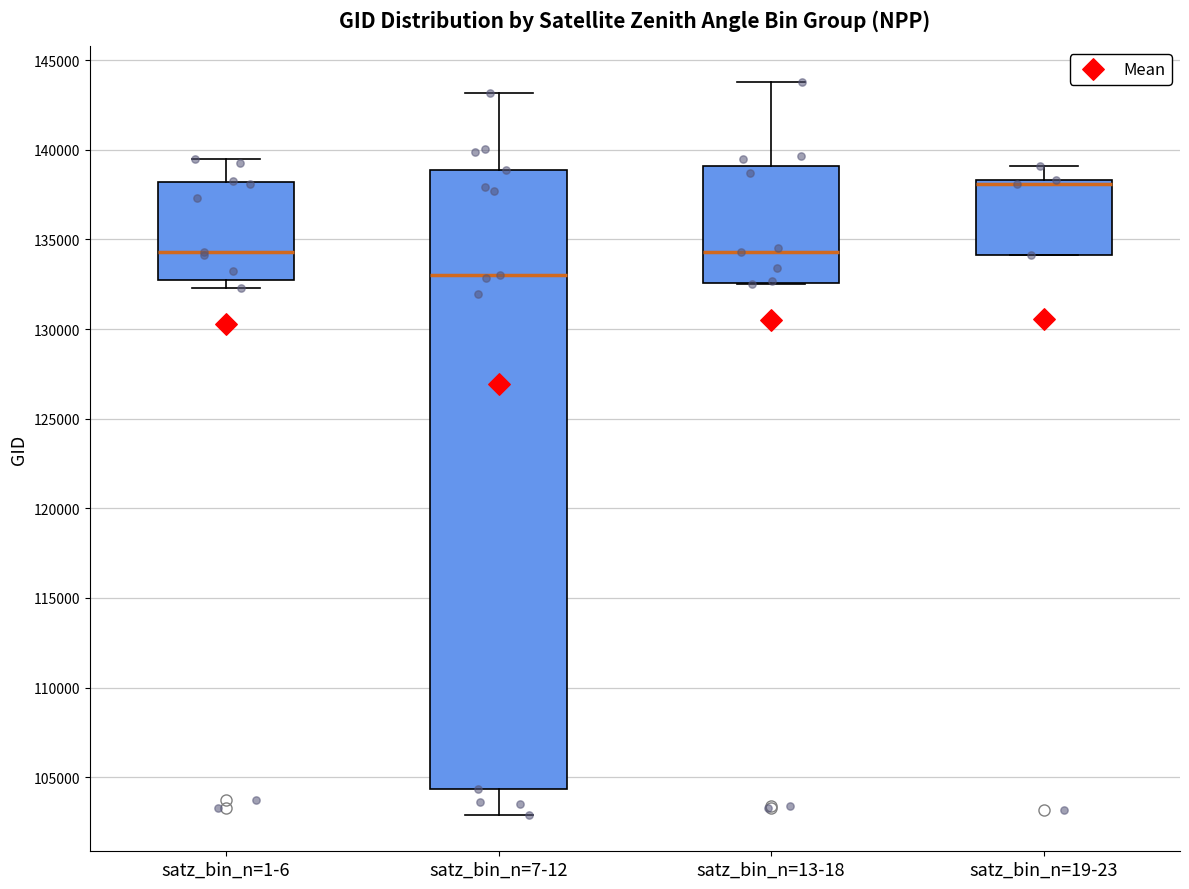

Which box is the tallest, from its lower edge to its upper edge?

satz_bin_n=7-12